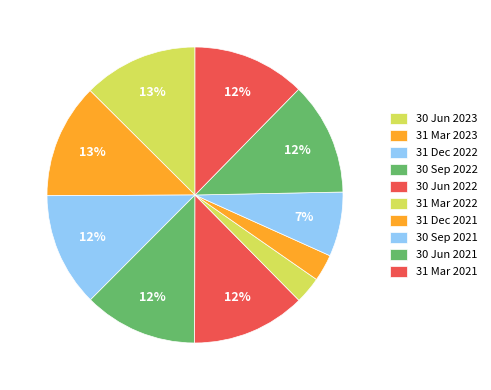

Count the number of slices in the pie.

10